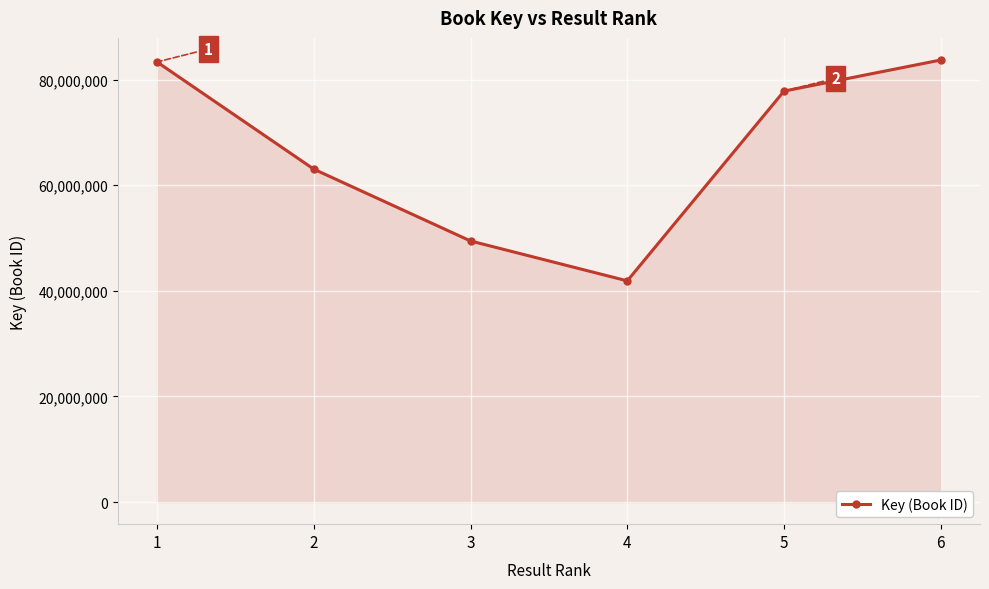

True or false: the data has more than 2 interior local peaks.

False